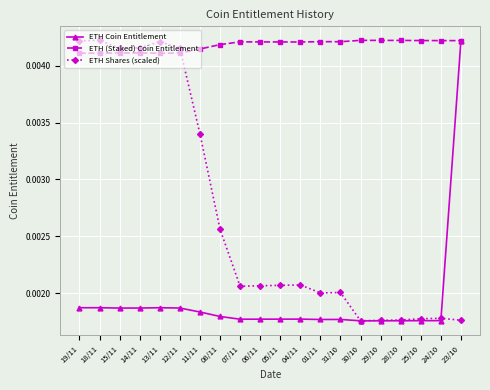

How many ETH (Staked) Coin Entitlement values are between 0 and 1?

20